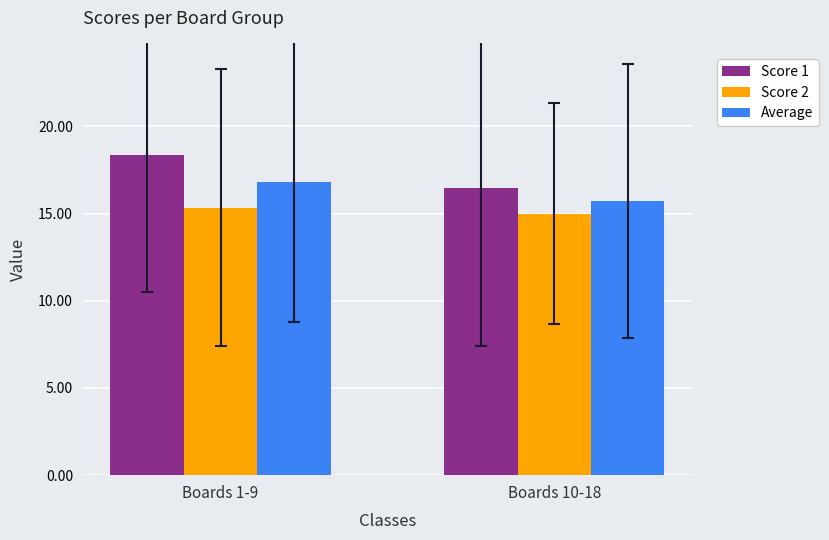

What is the spread (max minus min) of values at Boards 10-18?

1.4